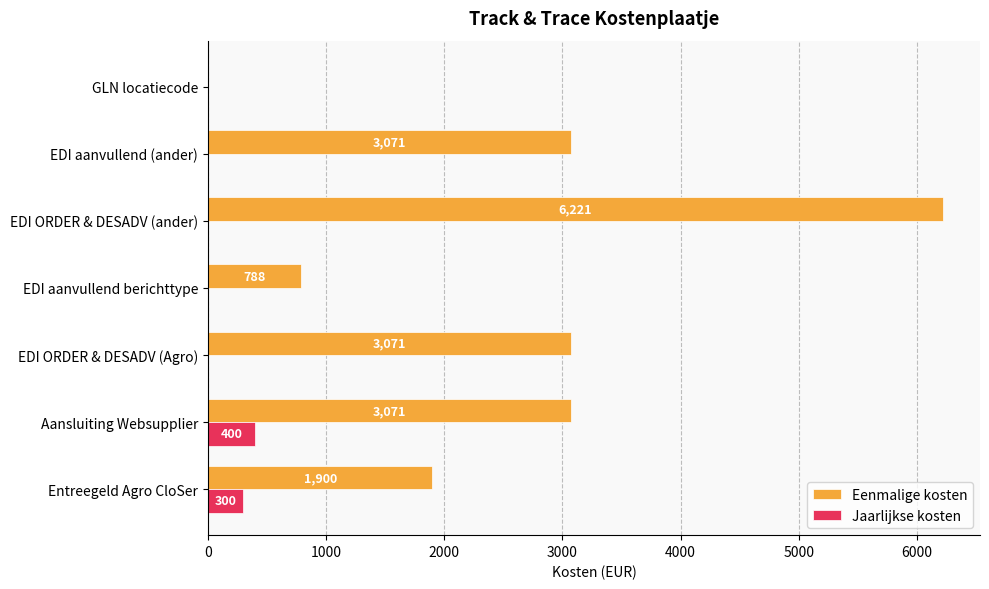

Between Entreegeld Agro CloSer and EDI ORDER & DESADV (Agro), which series saw the biggest shift?

Eenmalige kosten